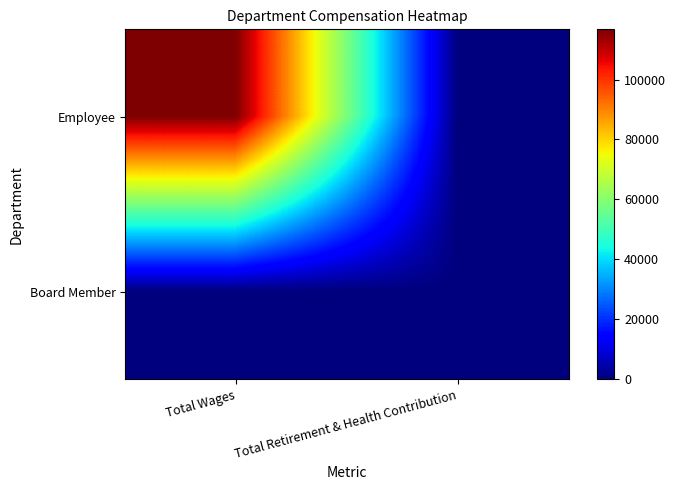

What is the maximum value shown in the chart?

116786